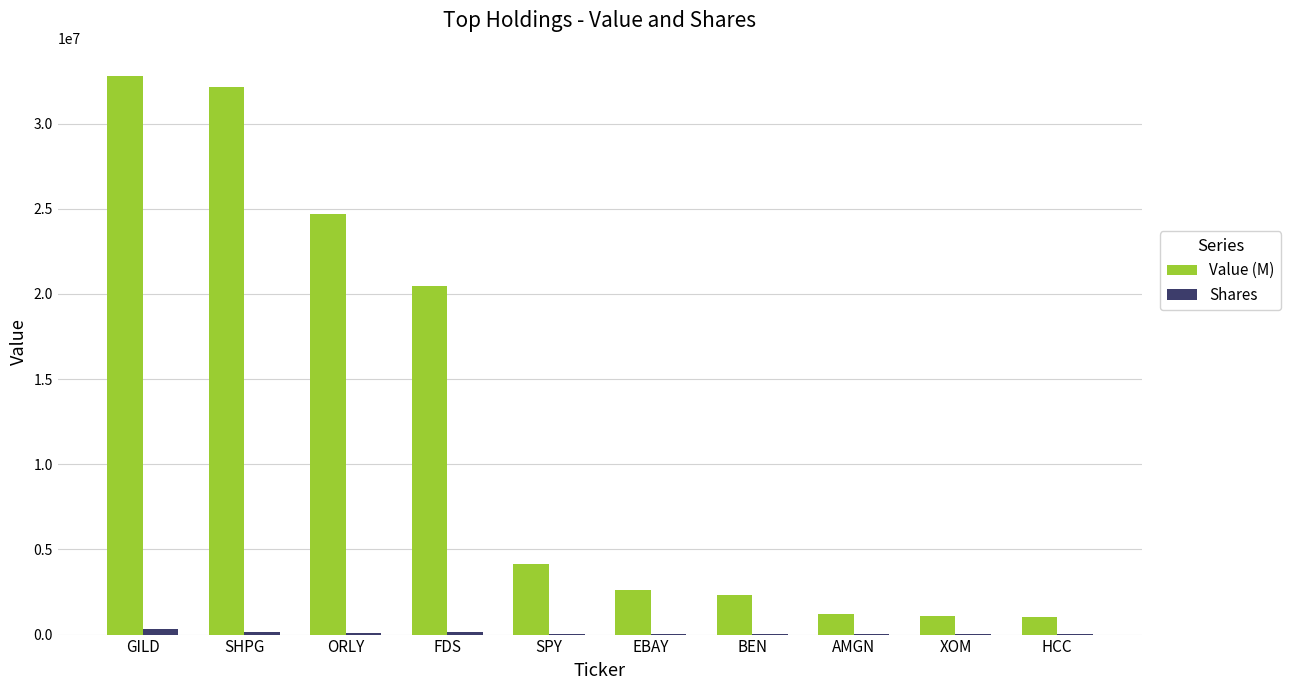

Are the bars grouped side by side (vs. stacked)?

Yes